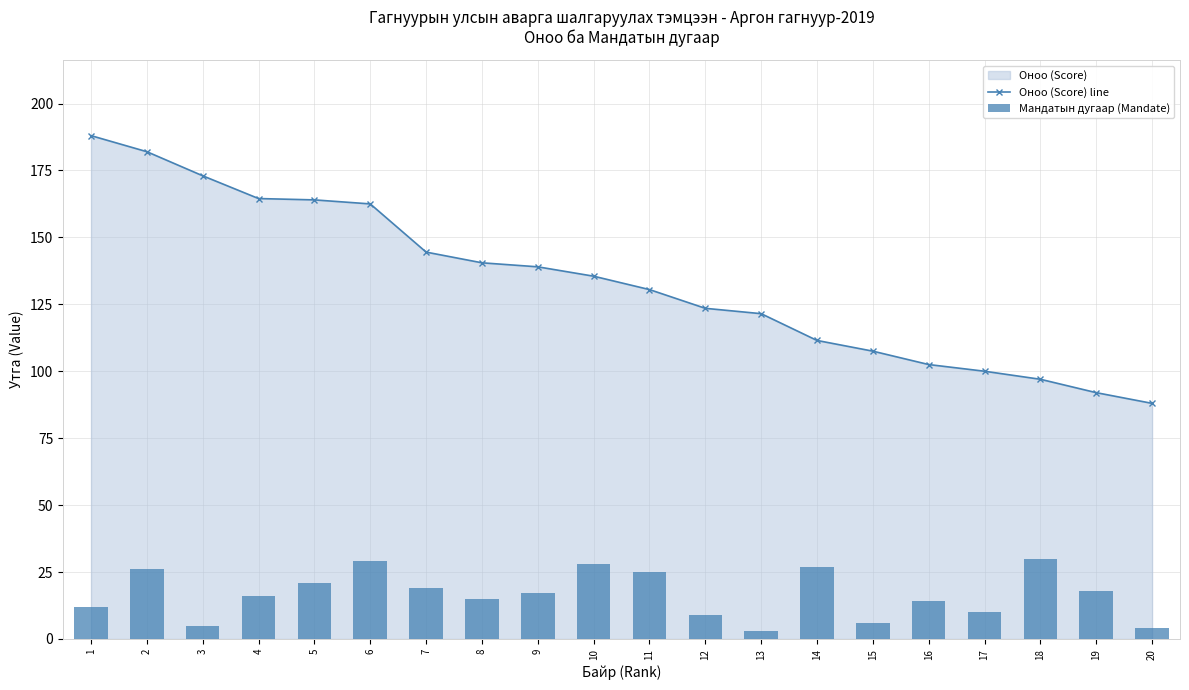

At which category is the sum across all series the highest?

2